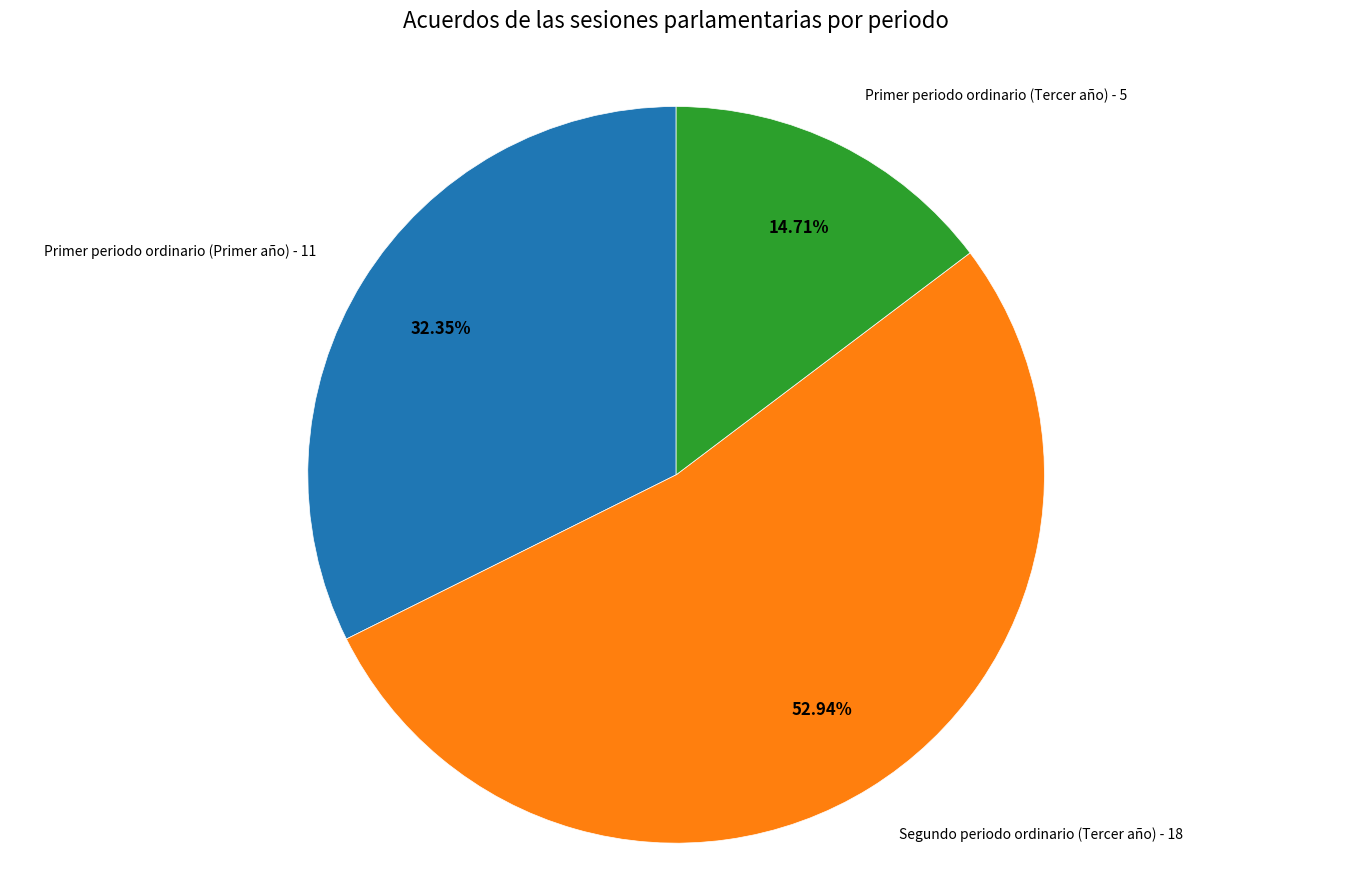

Is there any slice that represents more than half of the pie?

Yes